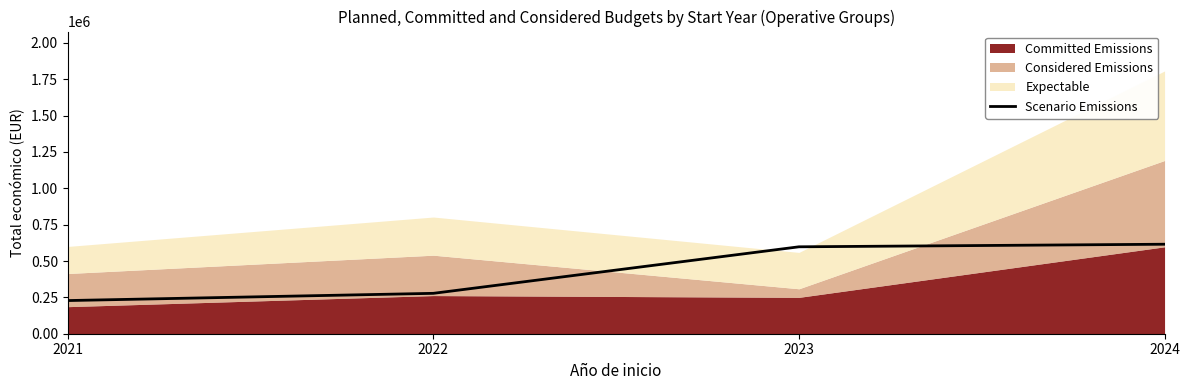

The value of Scenario Emissions at 2021 is 228019. True or false?

True